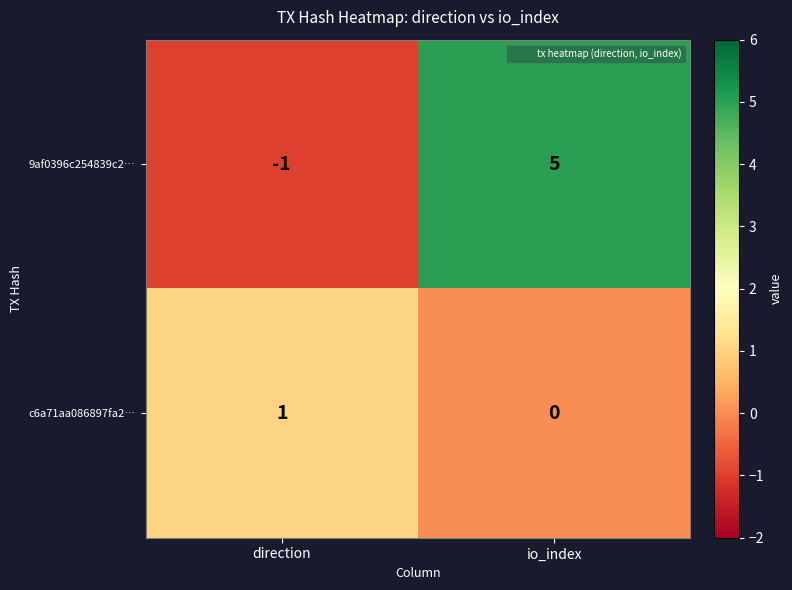

Between direction and io_index, which series saw the biggest shift?

9af0396c254839c2…